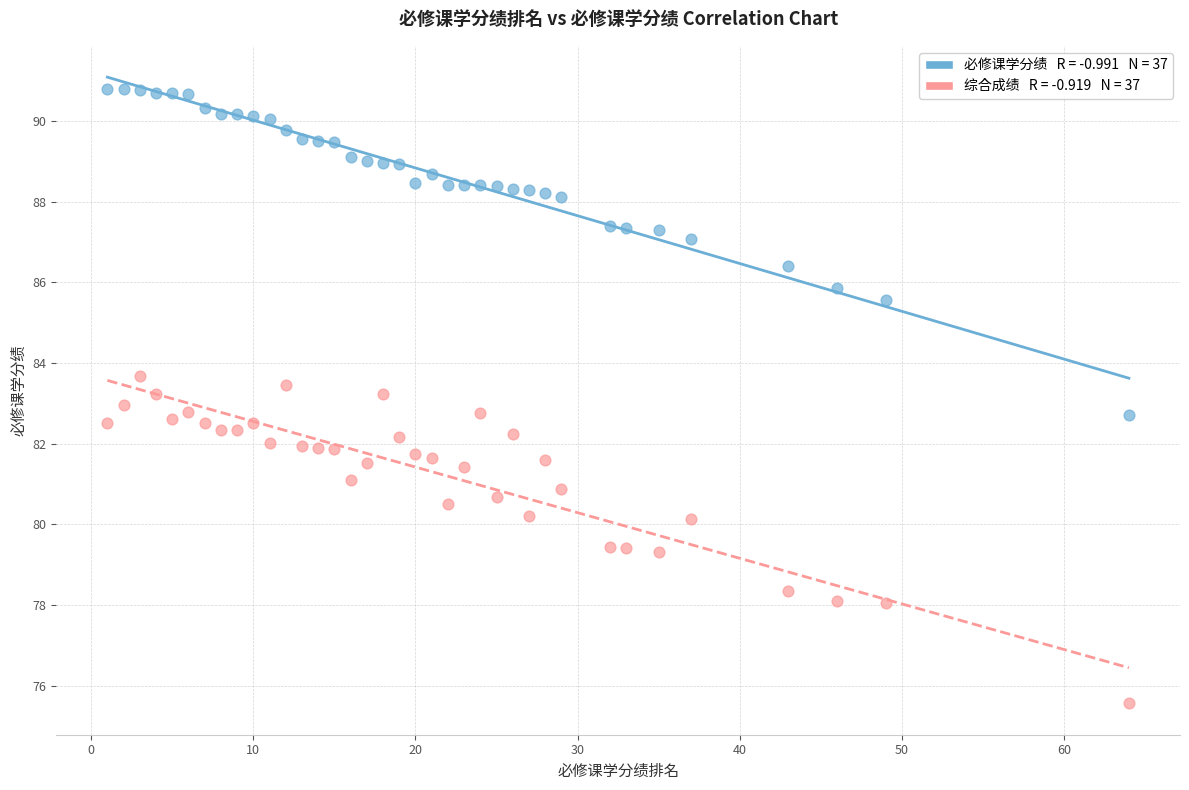

Across all data points, what is the range of Y values (max minus min)?

15.2